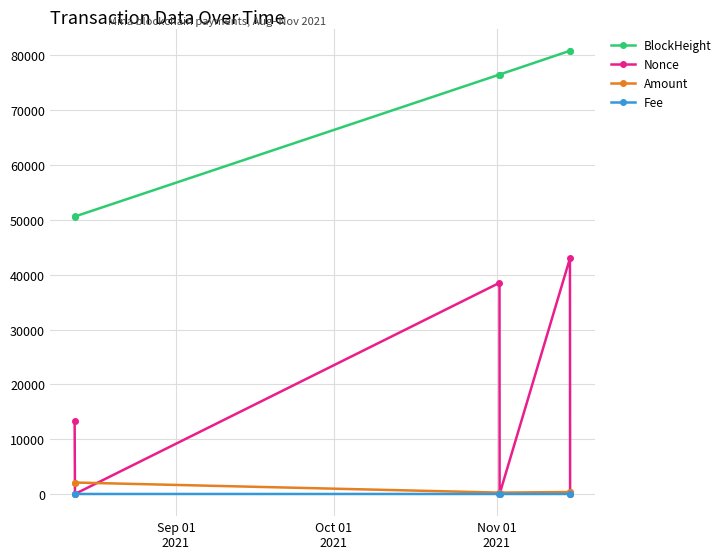

What is the value of the BlockHeight point at the 2nd from the left?

50622.0